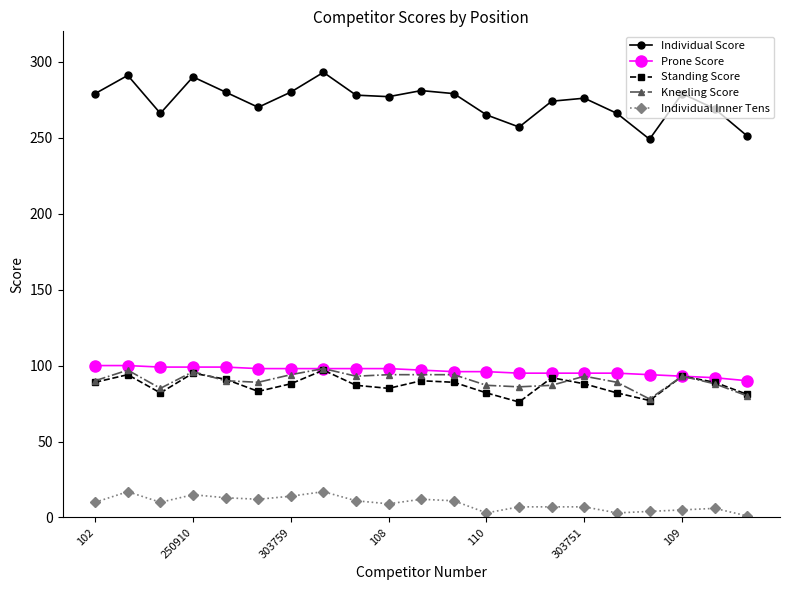

What is the difference between the second highest and minimum values in the Standing Score series?

19